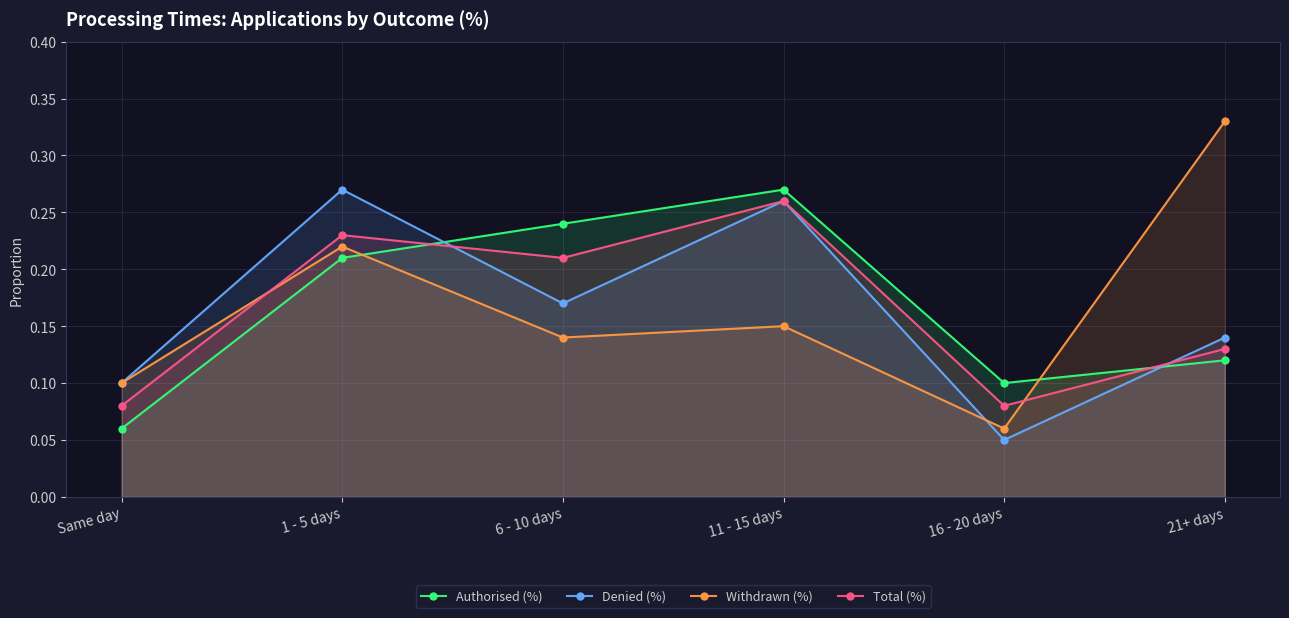

How many interior local peaks does the Withdrawn (%) series have?

2